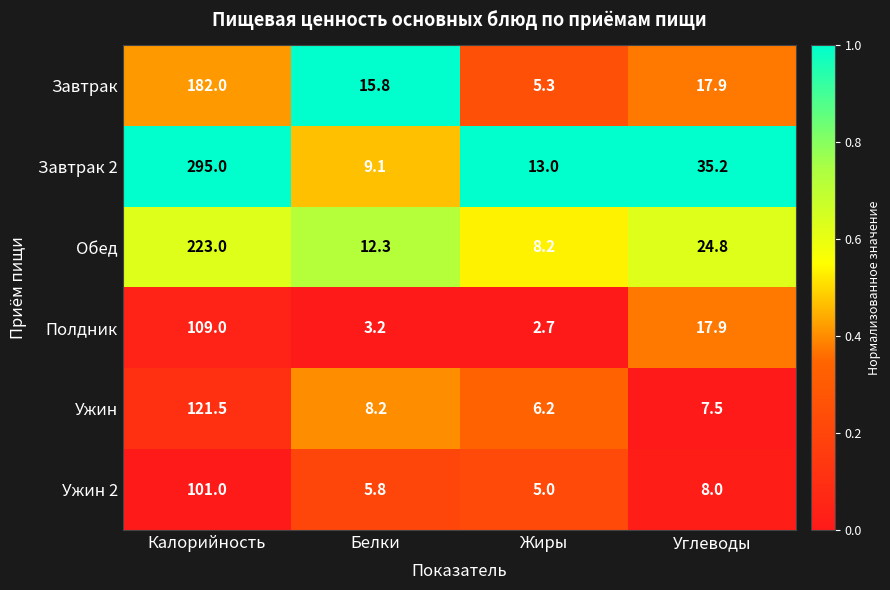

Which series changed the most between Калорийность and Углеводы?

Завтрак 2